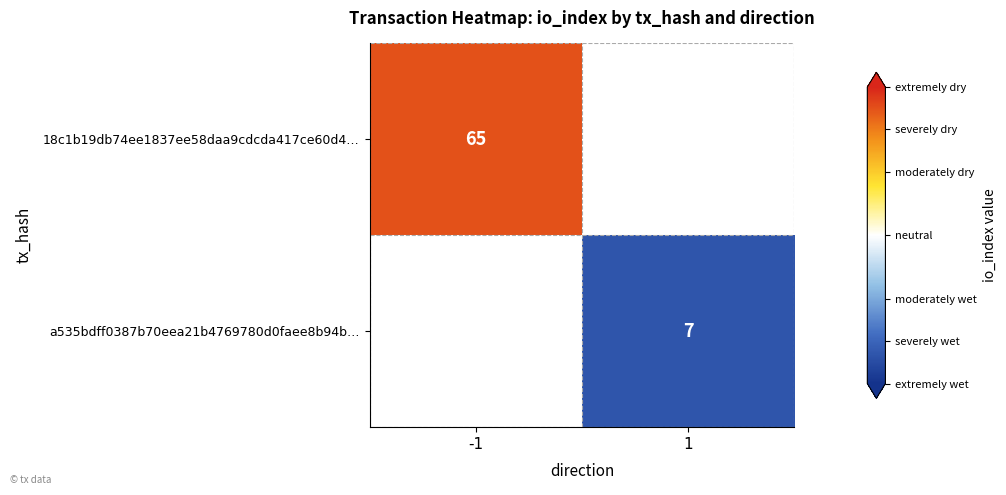

At which category does the chart reach its minimum across all series?

1